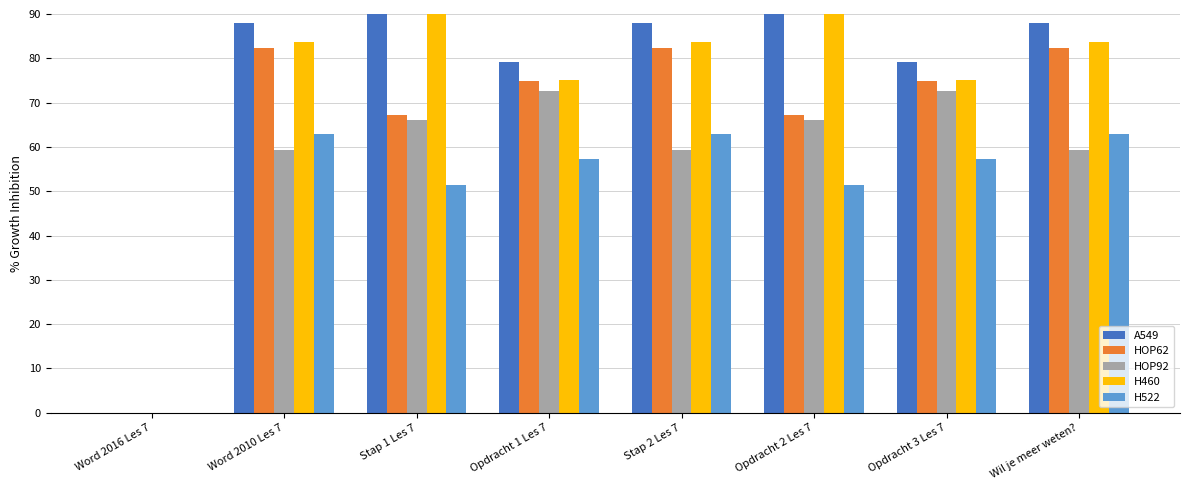

What is the difference between the second highest and minimum values in the H522 series?

62.9